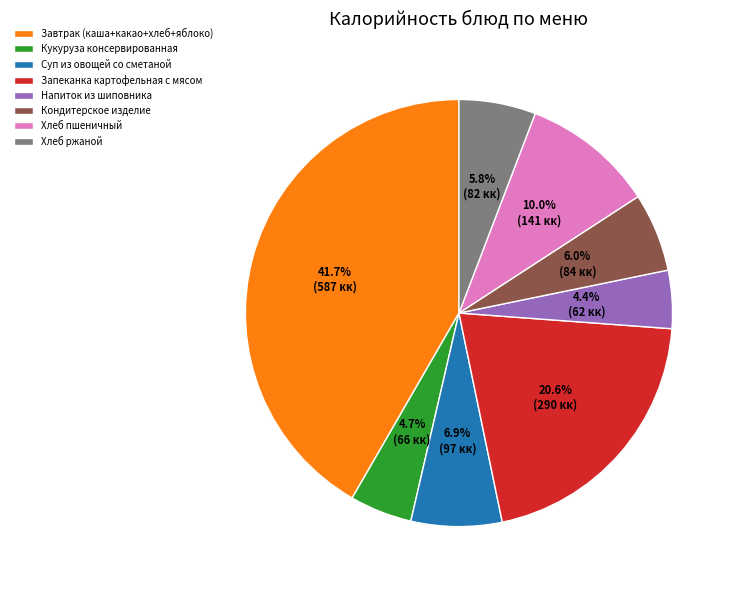

Count the number of slices in the pie.

8